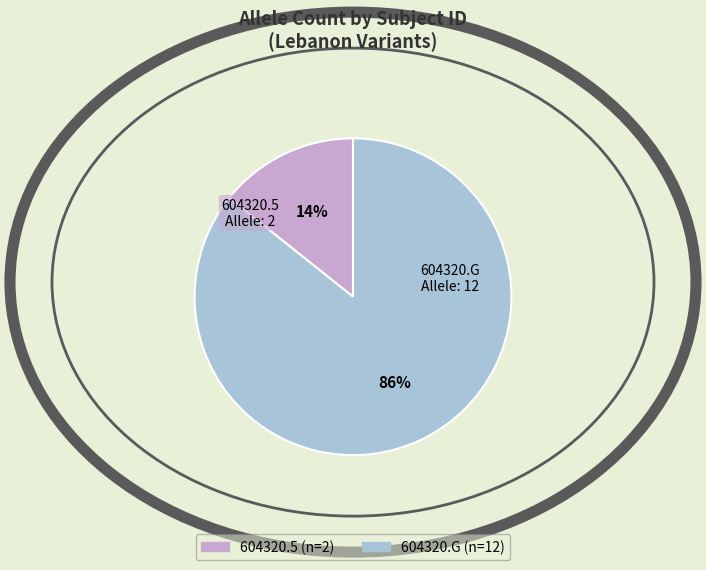

Do 604320.5 and 604320.G together represent more than half of the pie?

Yes